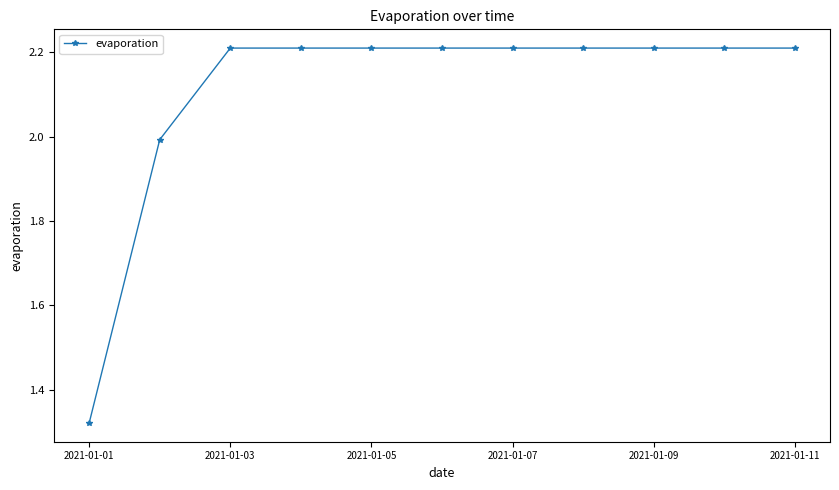

What is the value of the 9th point from the left?

2.2